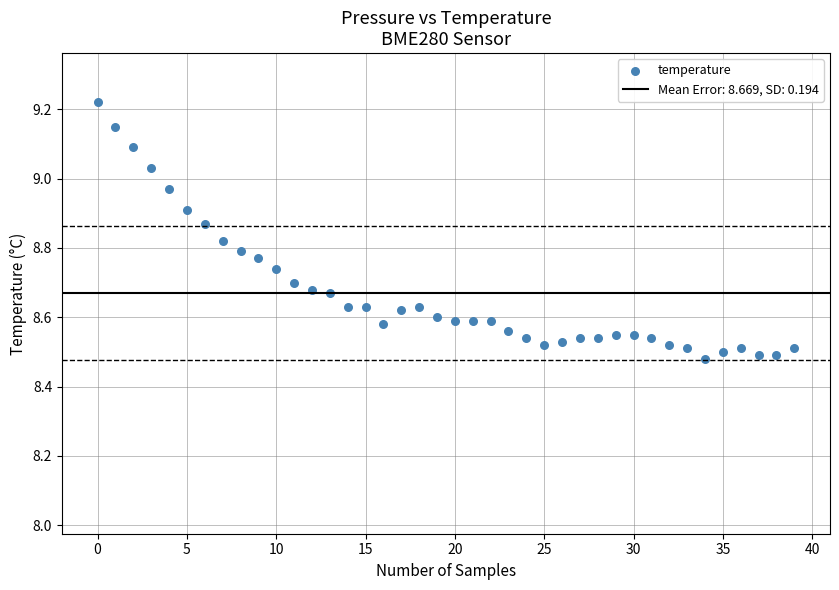

What is the range of Y values (max minus min)?

0.7